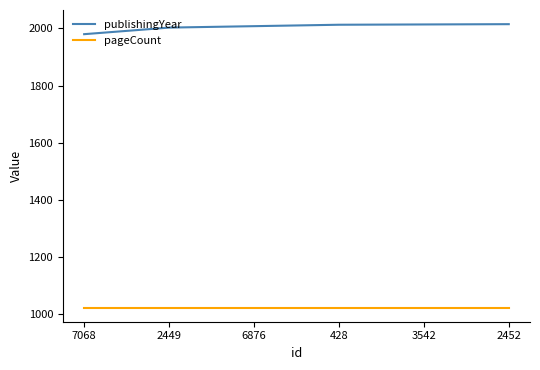

The pageCount series shows 1024 at 7068. True or false?

True